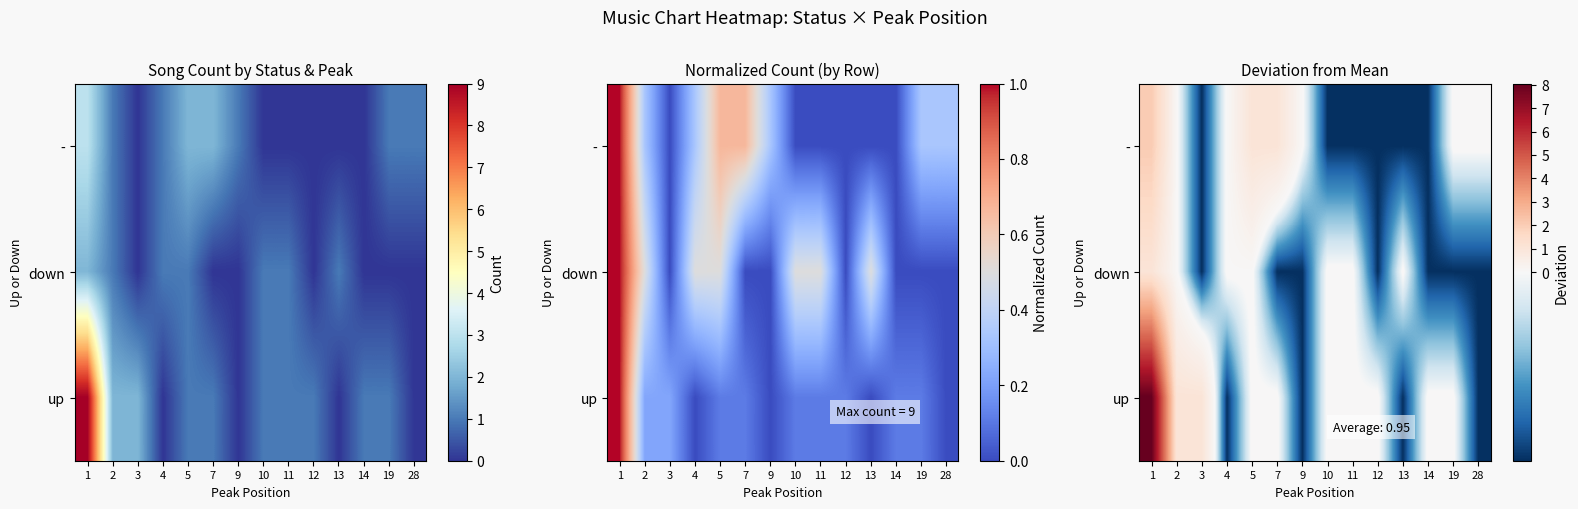

Which series has the largest range (max minus min)?

up